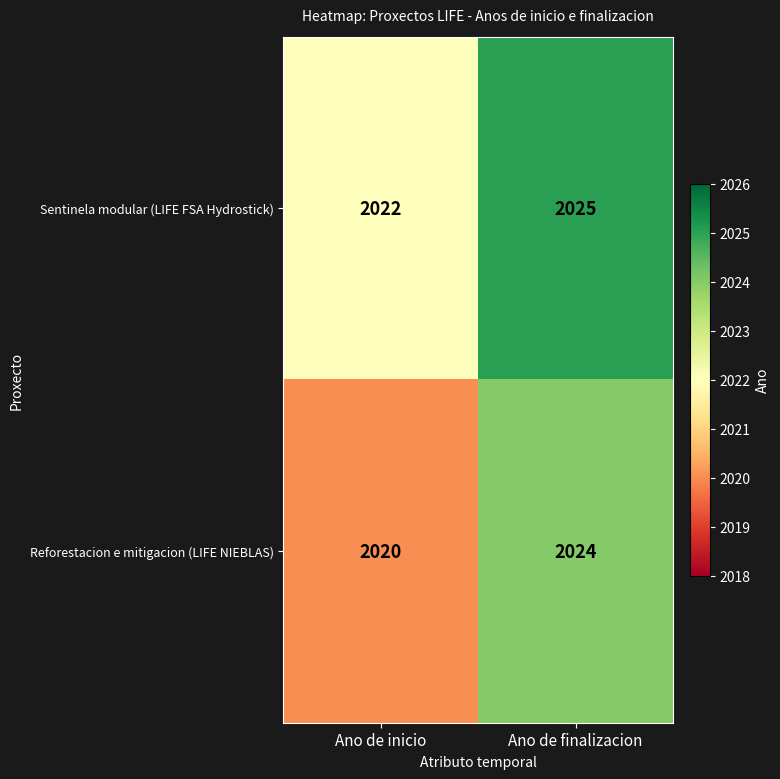

List the series in order of their peak value, highest first.

Sentinela modular (LIFE FSA Hydrostick), Reforestacion e mitigacion (LIFE NIEBLAS)